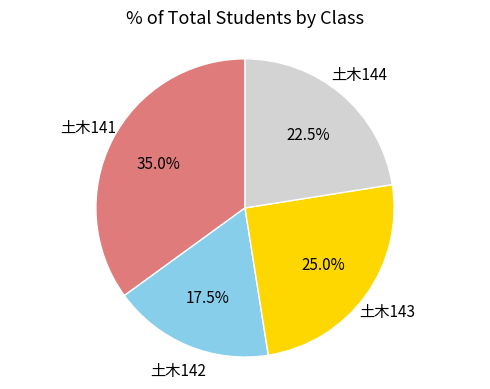

Which has a higher value, 土木142 or 土木144?

土木144